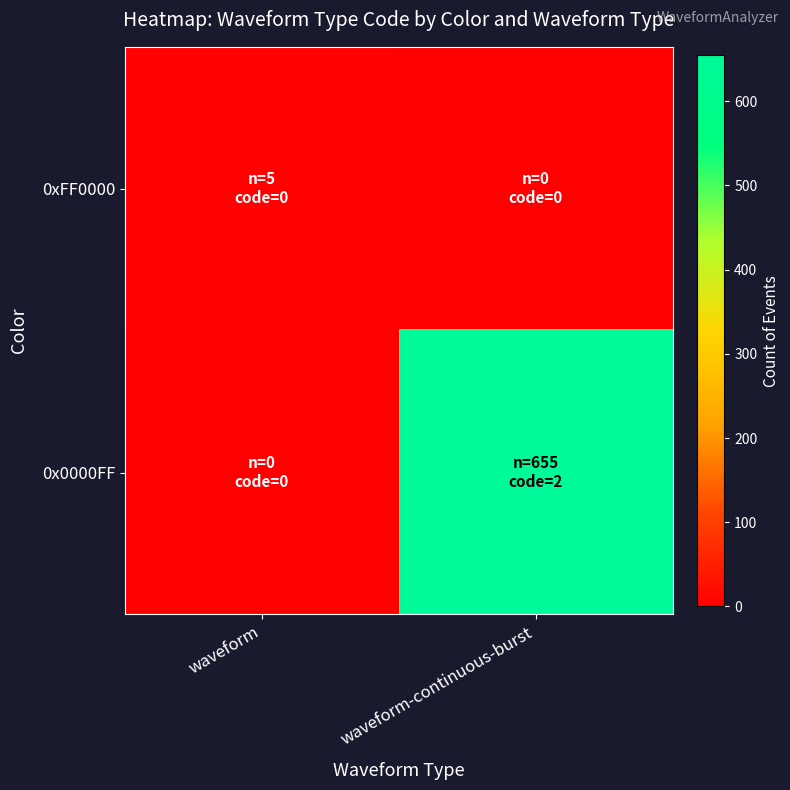

Which series has the largest total across all categories?

0x0000FF